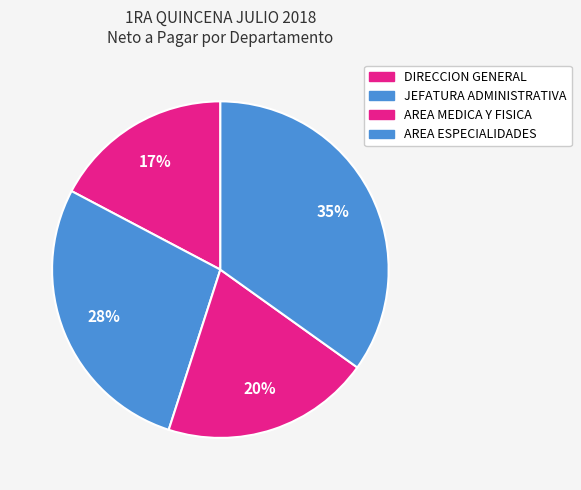

Count the number of slices in the pie.

4